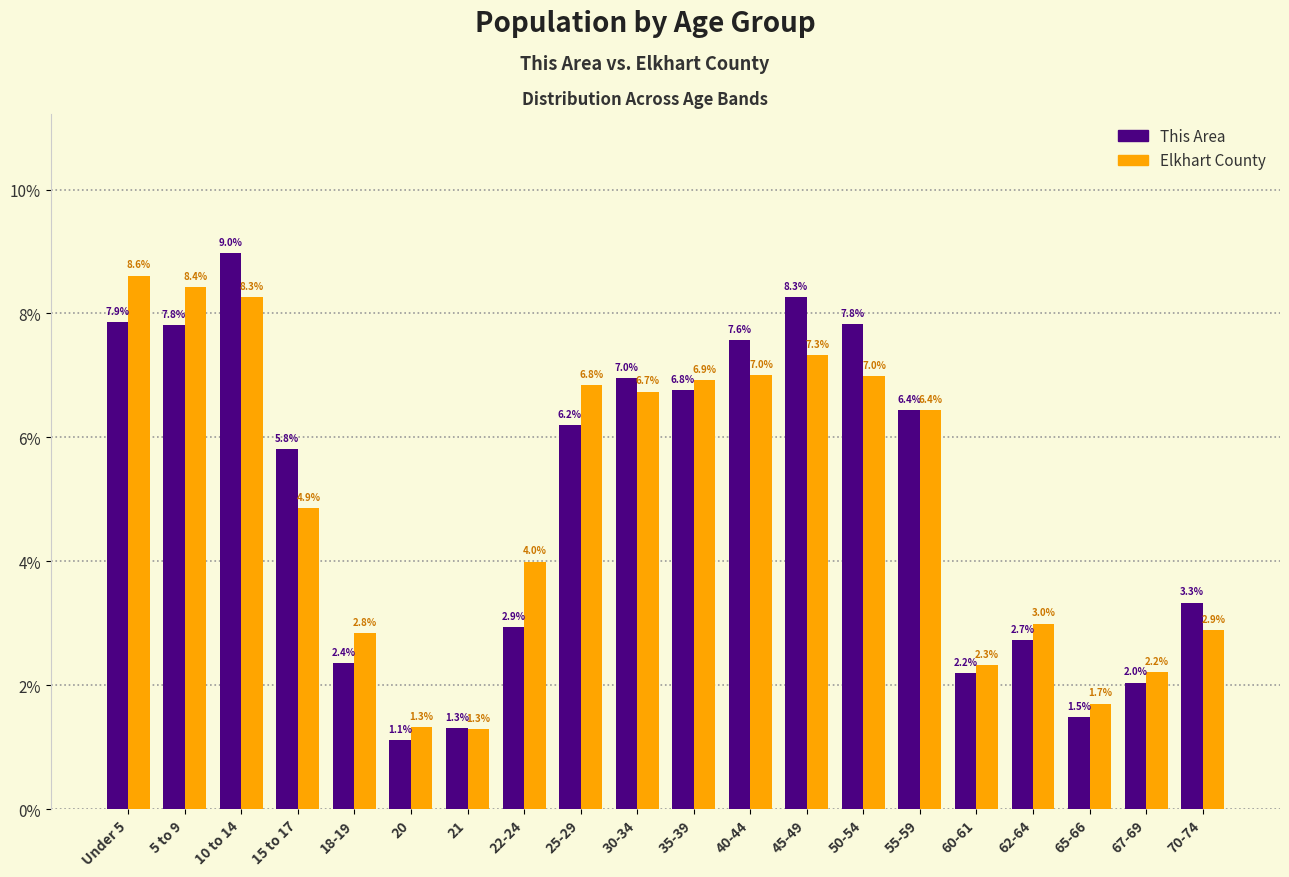

Reading left to right, list all the values displayed in this chart.

This Area: Under 5=7.9	5 to 9=7.8	10 to 14=9.0	15 to 17=5.8	18-19=2.4	20=1.1	21=1.3	22-24=2.9	25-29=6.2	30-34=7.0	35-39=6.8	40-44=7.6	45-49=8.3	50-54=7.8	55-59=6.4	60-61=2.2	62-64=2.7	65-66=1.5	67-69=2.0	70-74=3.3
Elkhart County: Under 5=8.6	5 to 9=8.4	10 to 14=8.3	15 to 17=4.9	18-19=2.8	20=1.3	21=1.3	22-24=4.0	25-29=6.8	30-34=6.7	35-39=6.9	40-44=7.0	45-49=7.3	50-54=7.0	55-59=6.4	60-61=2.3	62-64=3.0	65-66=1.7	67-69=2.2	70-74=2.9